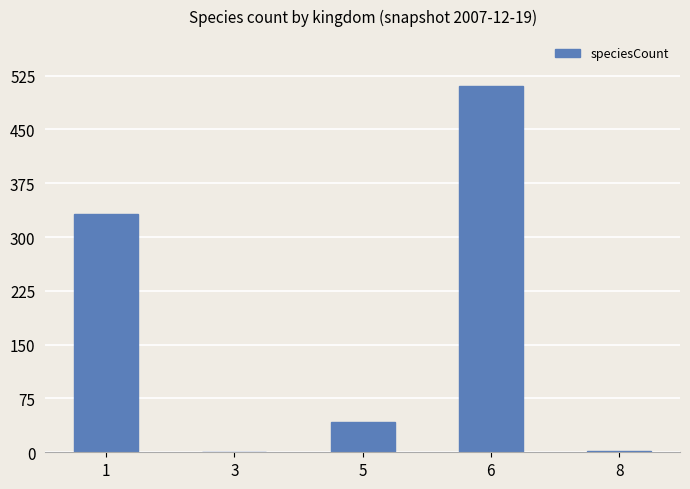

At which category does the chart reach its peak across all series?

6